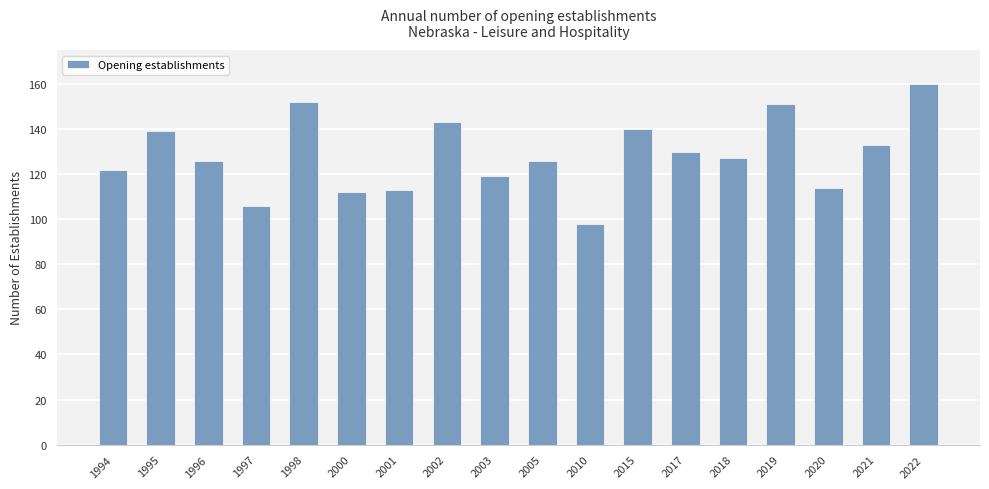

What is the greatest value displayed?

160